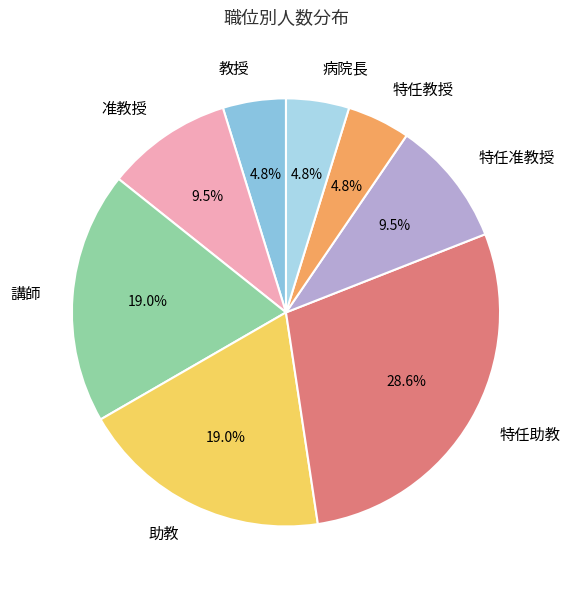

Count the number of slices in the pie.

8